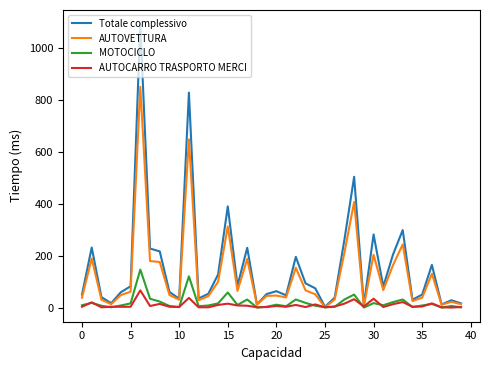

Rank the series by their maximum value, from lowest to highest.

AUTOCARRO TRASPORTO MERCI, MOTOCICLO, AUTOVETTURA, Totale complessivo